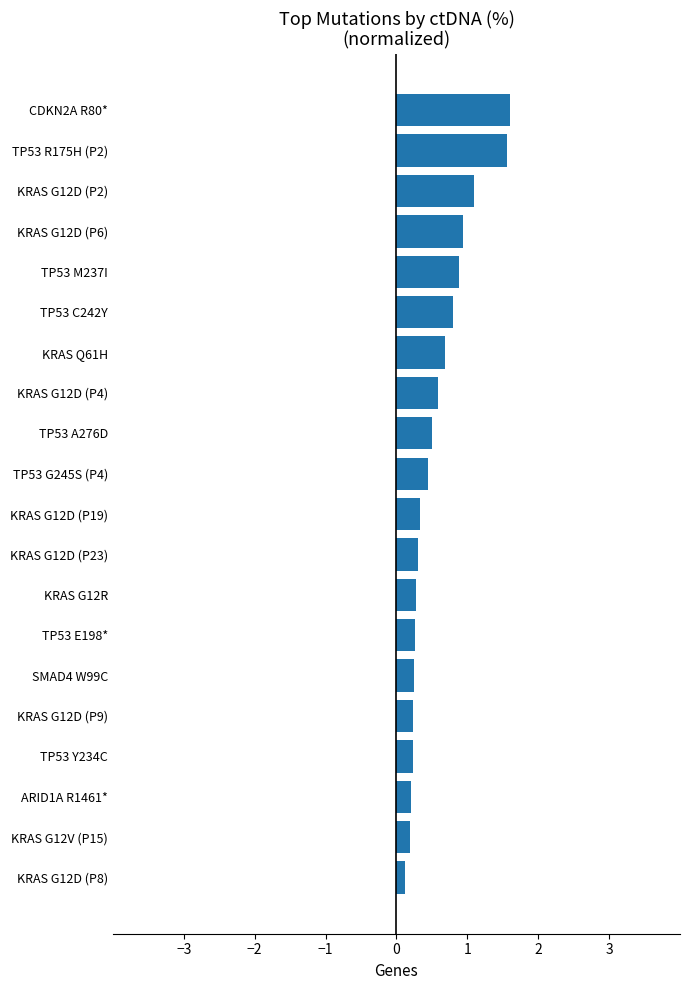

What is the difference between the maximum and minimum values?

1.5